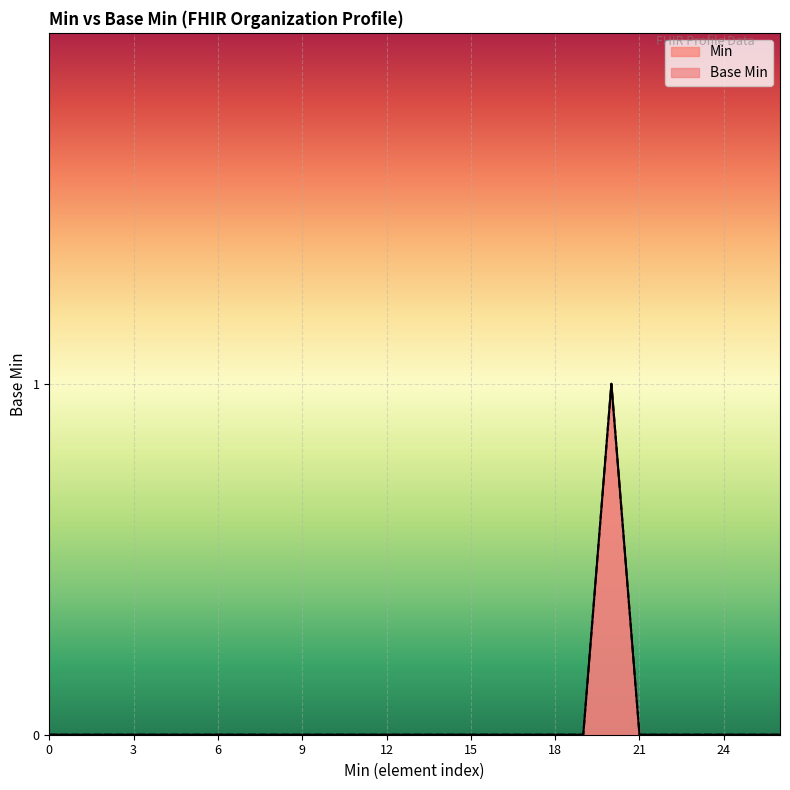

How many lines are shown in the chart?

2